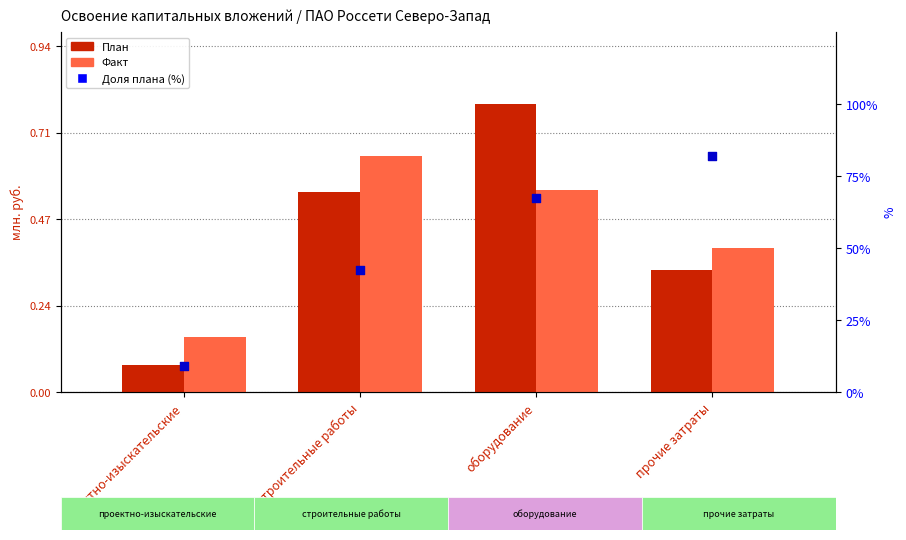

At which category is the sum across all series the highest?

прочие затраты